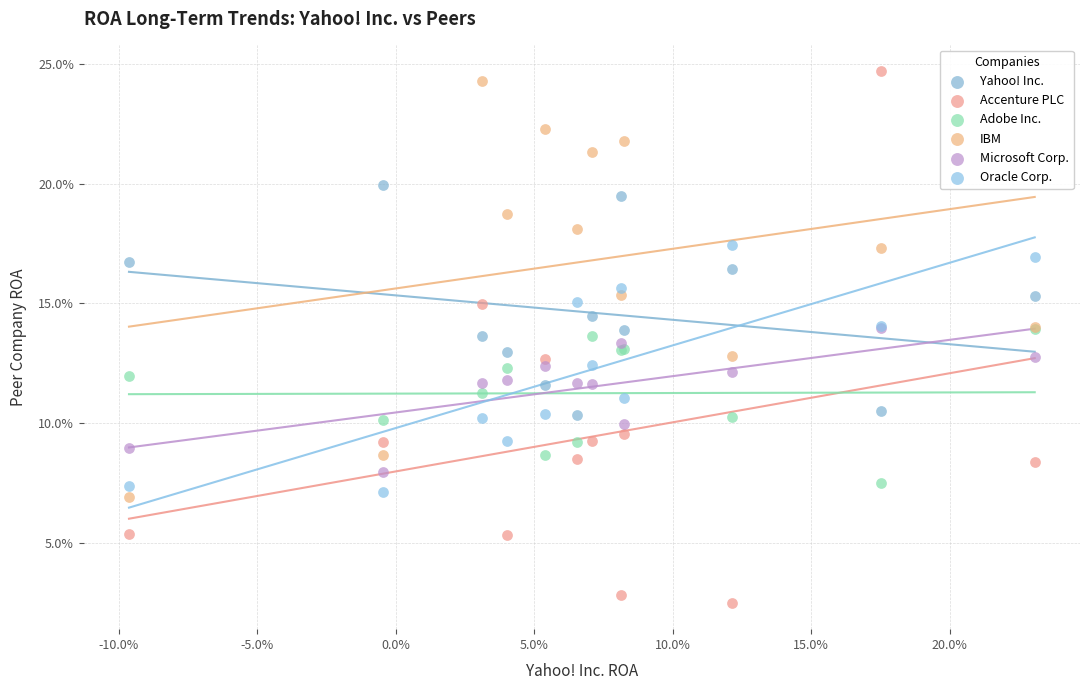

Which series has the widest spread of Y values?

Accenture PLC